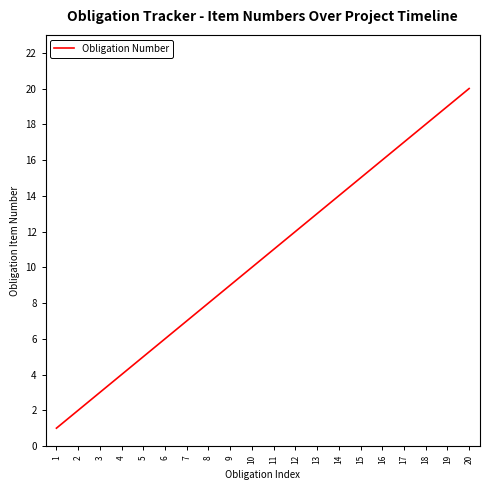

List the labels in order of value, largest first.

20, 19, 18, 17, 16, 15, 14, 13, 12, 11, 10, 9, 8, 7, 6, 5, 4, 3, 2, 1